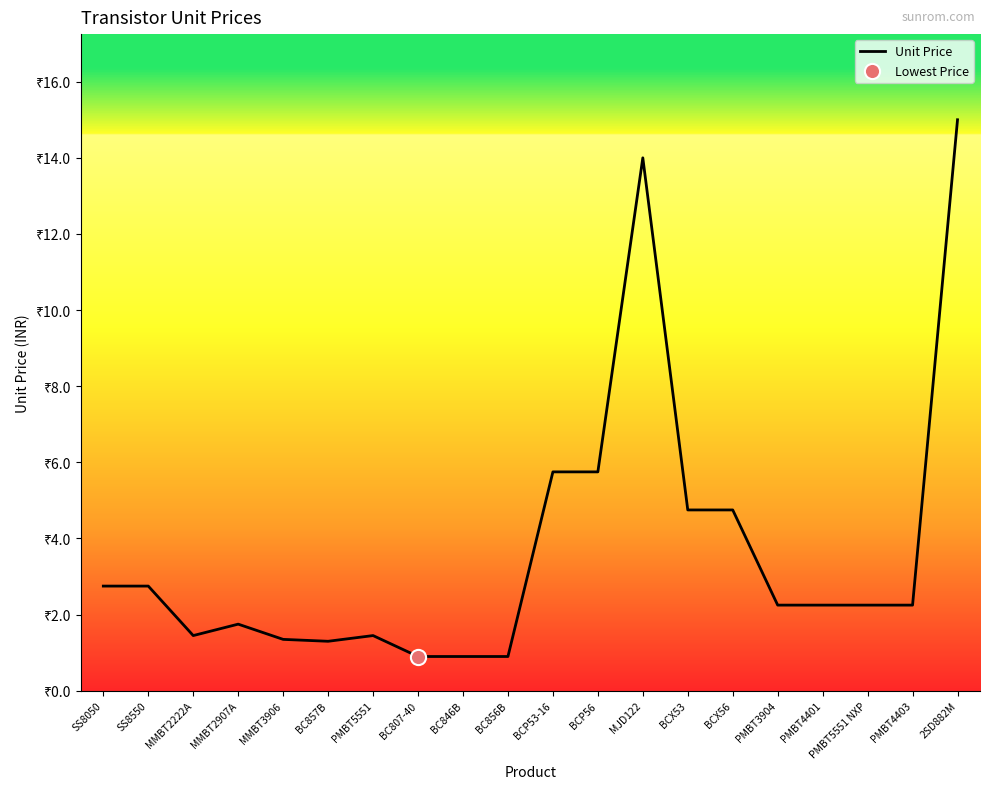

What is the change in value from SS8550 to MMBT2907A?

-1.0